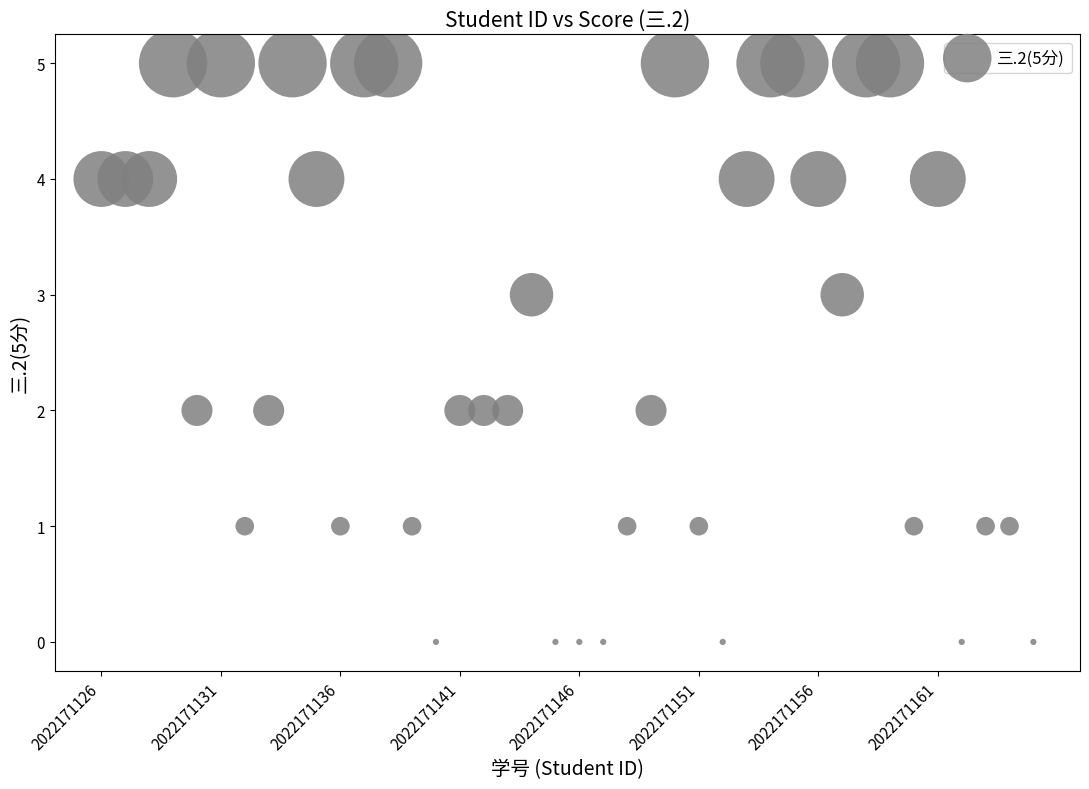

What is the range of Y values (max minus min)?

5